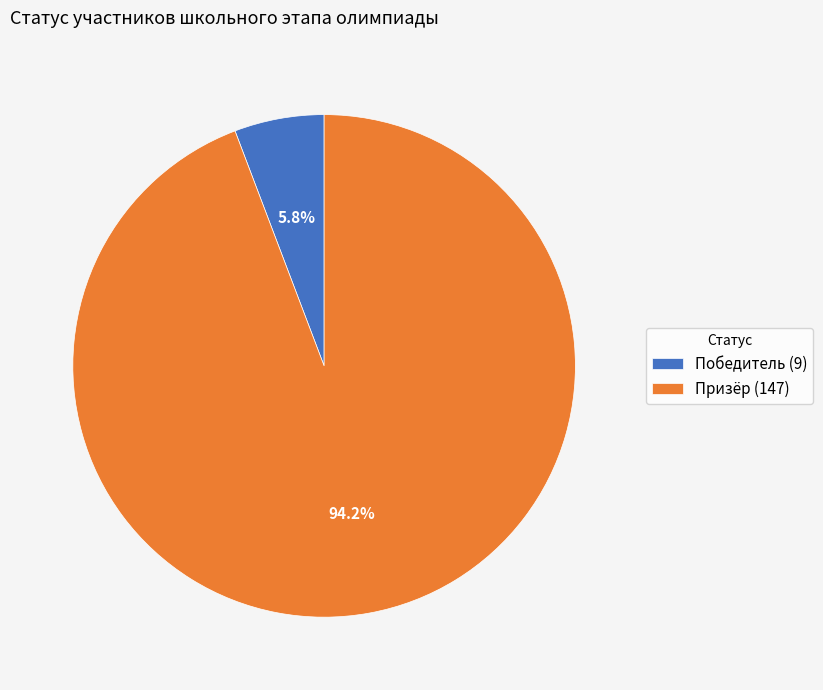

How many segments does this pie chart have?

2